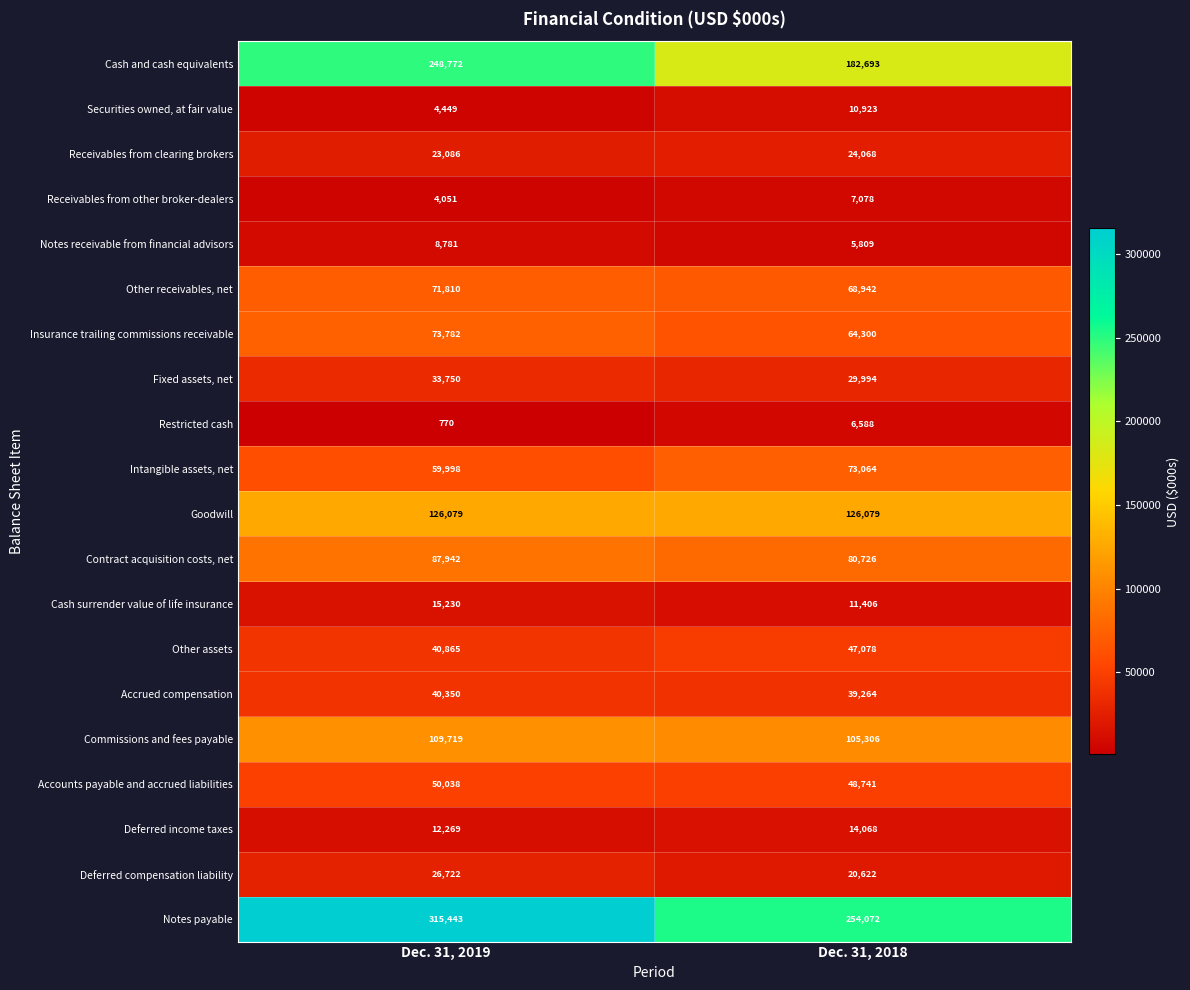

The Goodwill series shows 210553 at Dec. 31, 2019. True or false?

False